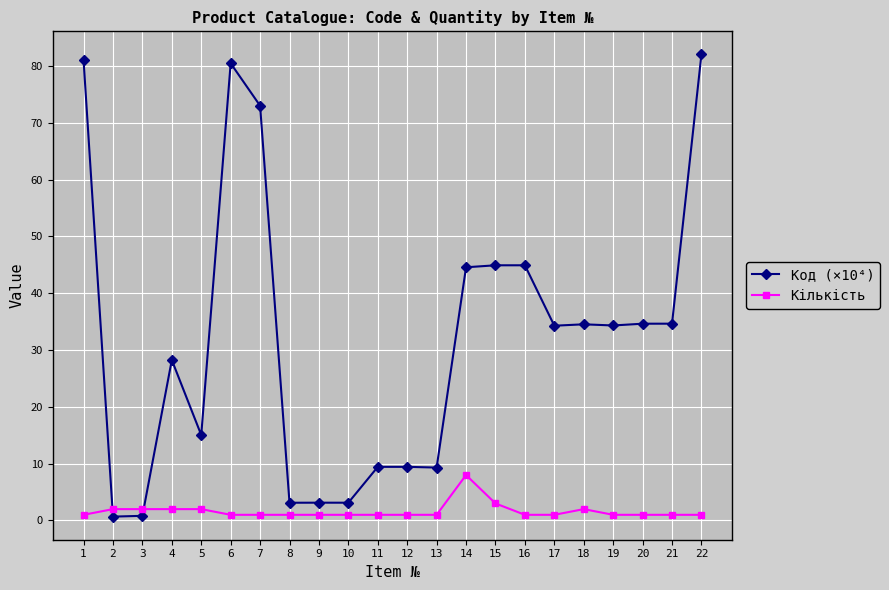

Rank the series by their average value, from highest to lowest.

Код (×10⁴), Кількість